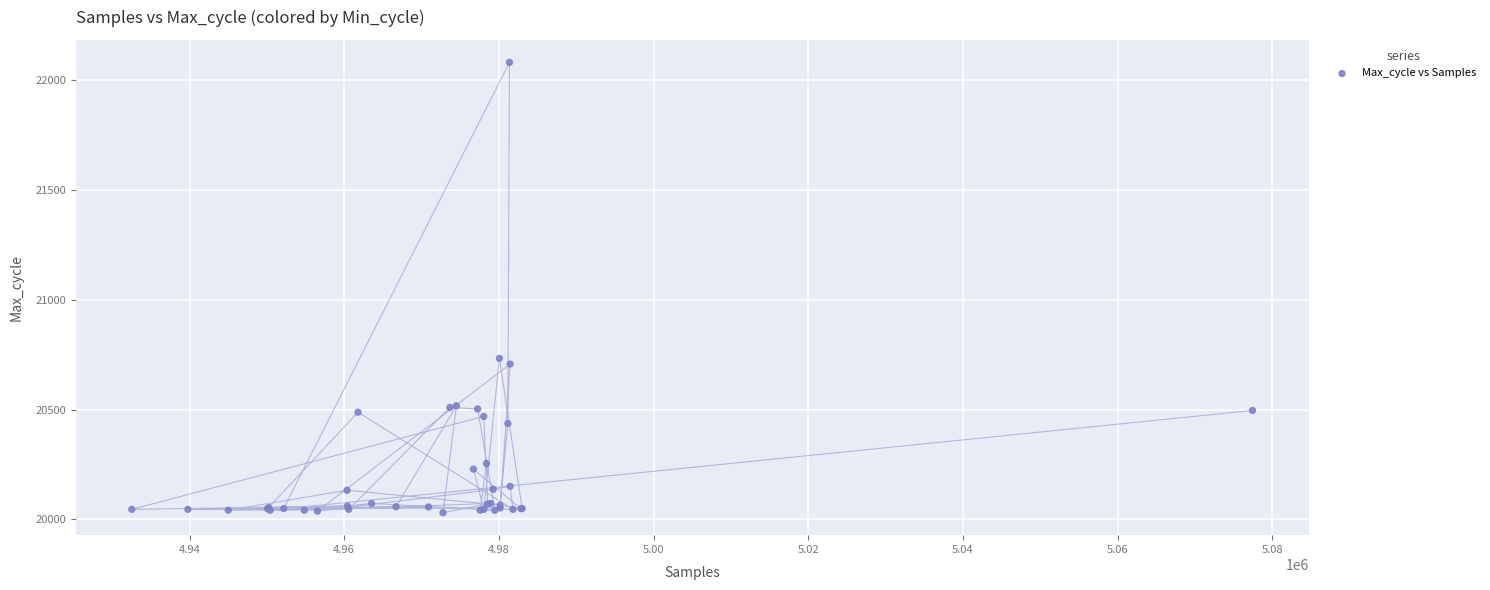

What Y value in the scatter plot is closest to 21055?

20733